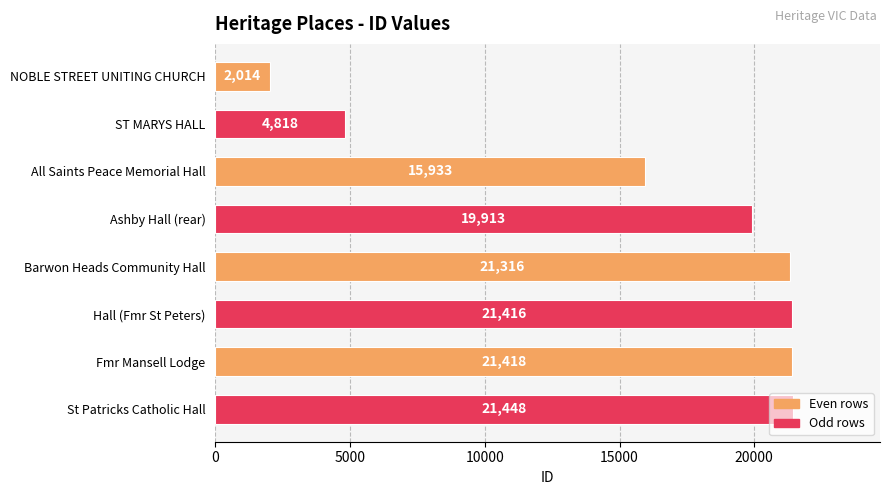

What is the sum of the values at St Patricks Catholic Hall and Fmr Mansell Lodge?

42866